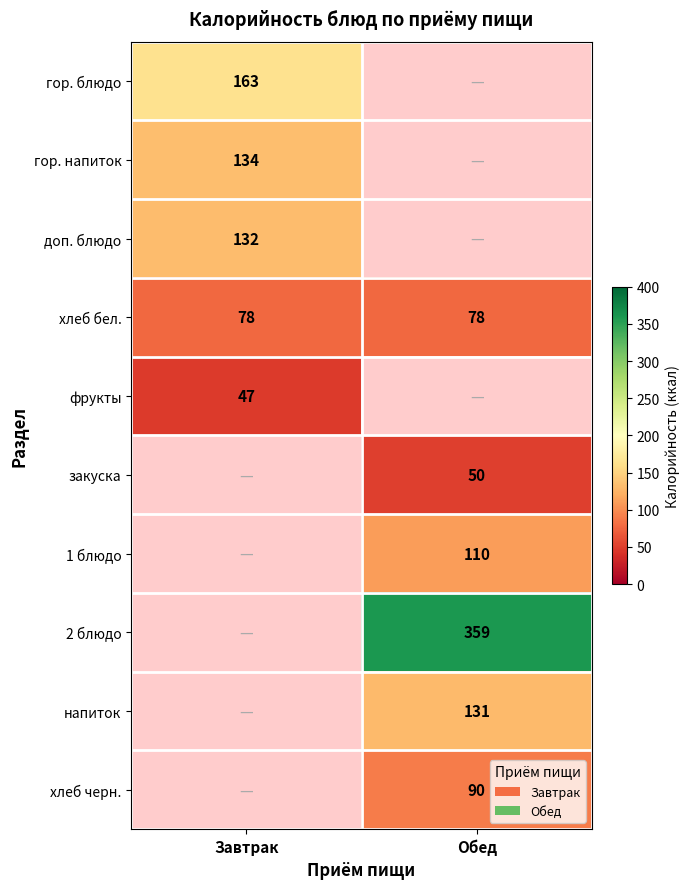

True or false: хлеб бел. has a value of 29 at Завтрак.

False